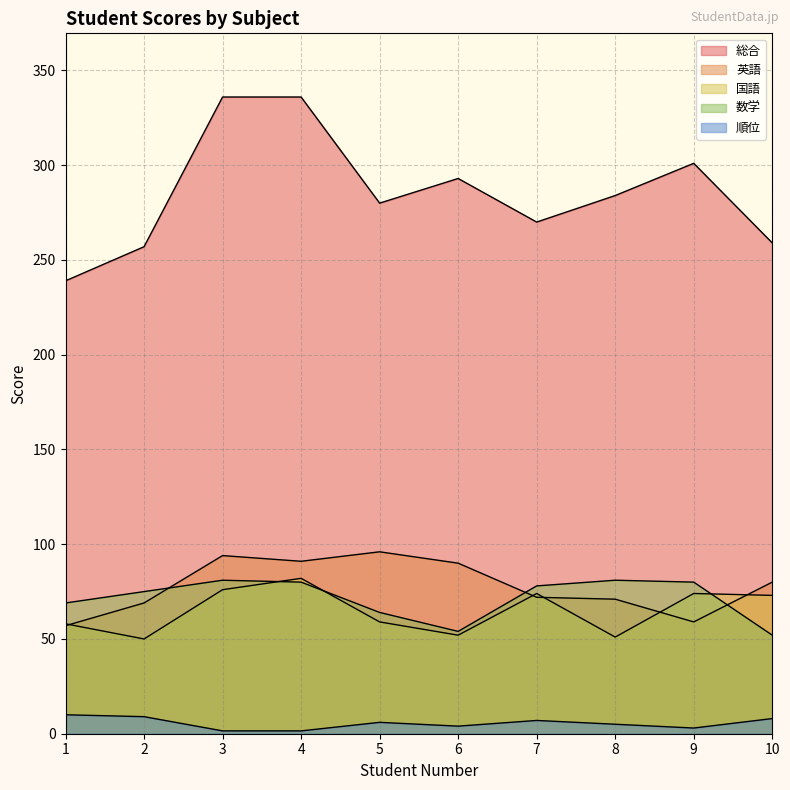

The value of 数学 at 5 is 64.0. True or false?

True